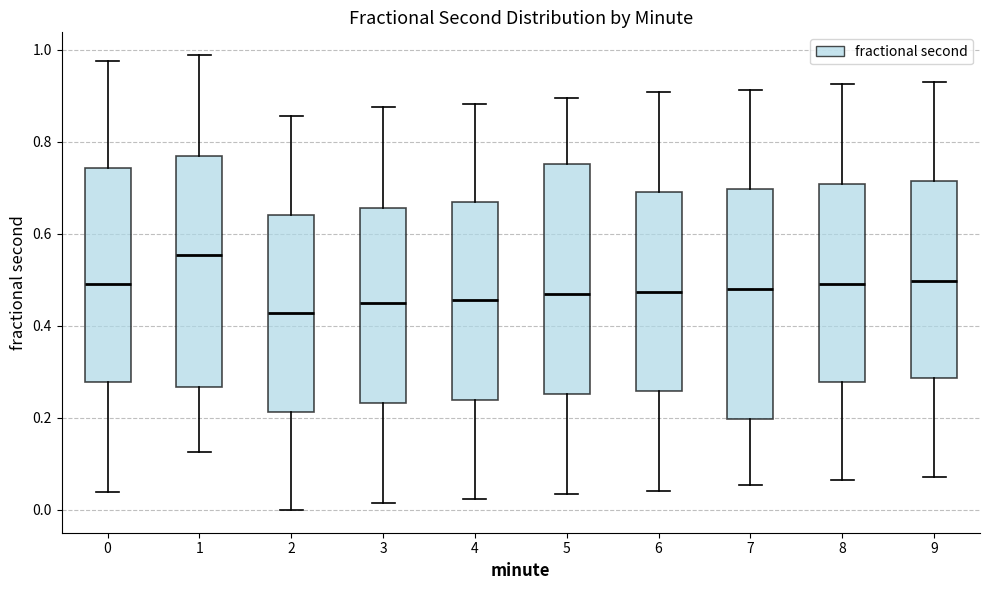

Which box's median line is the lowest?

2